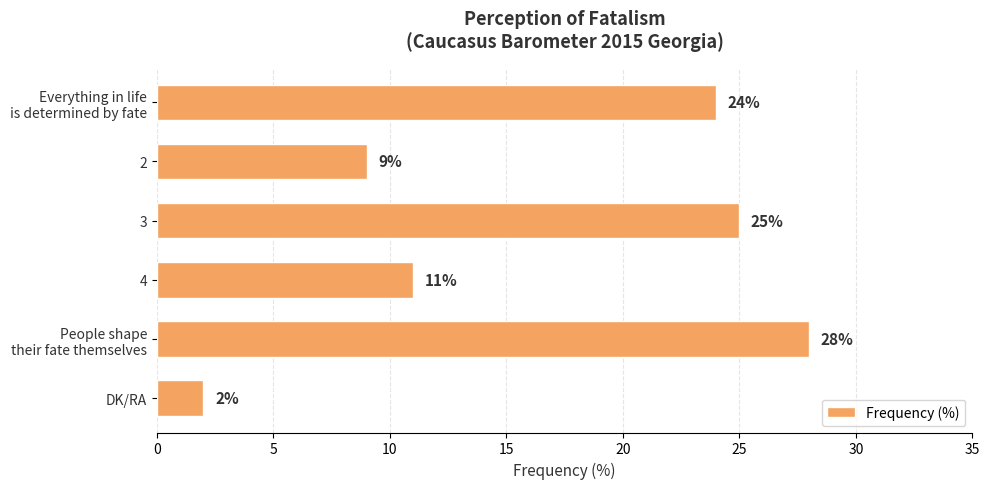

At which label is the value closest to 15?

4